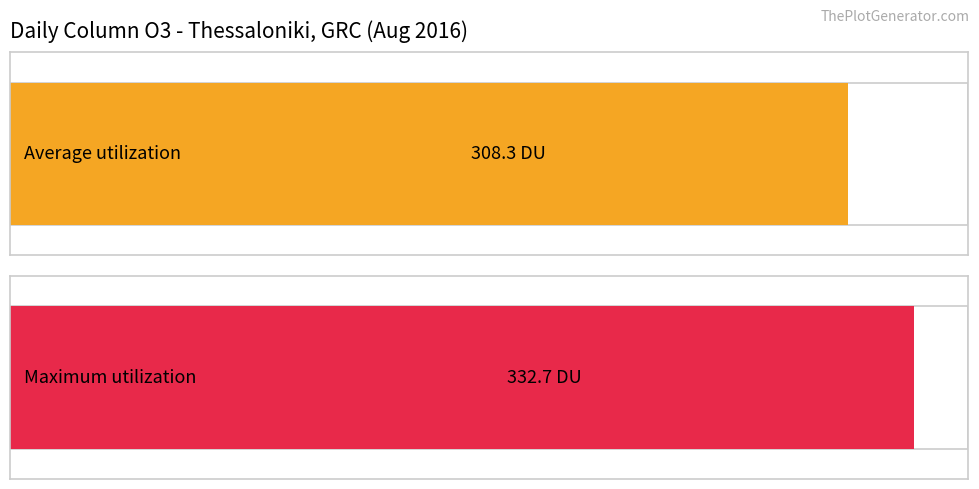

Are the bars horizontal?

Yes